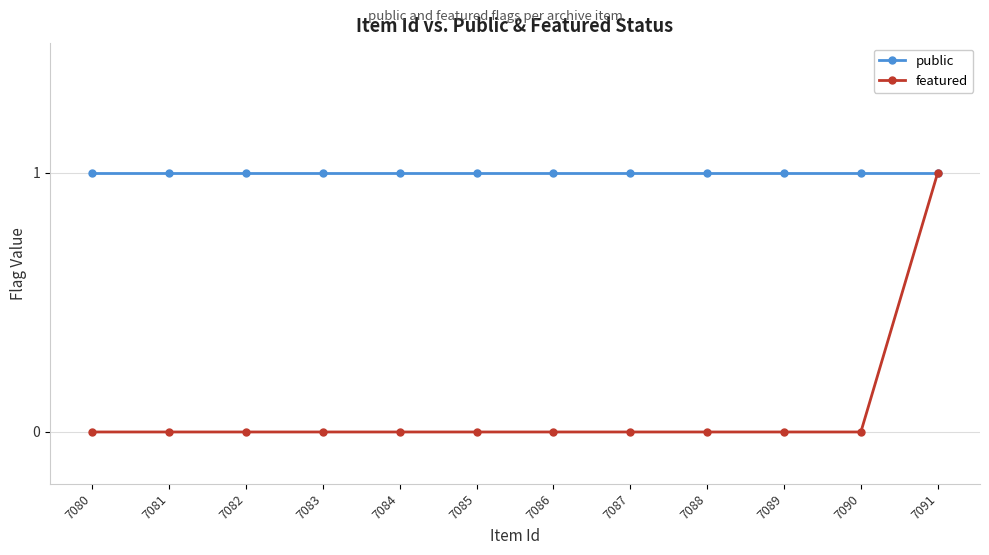

True or false: public has more than 0 interior local peaks.

False